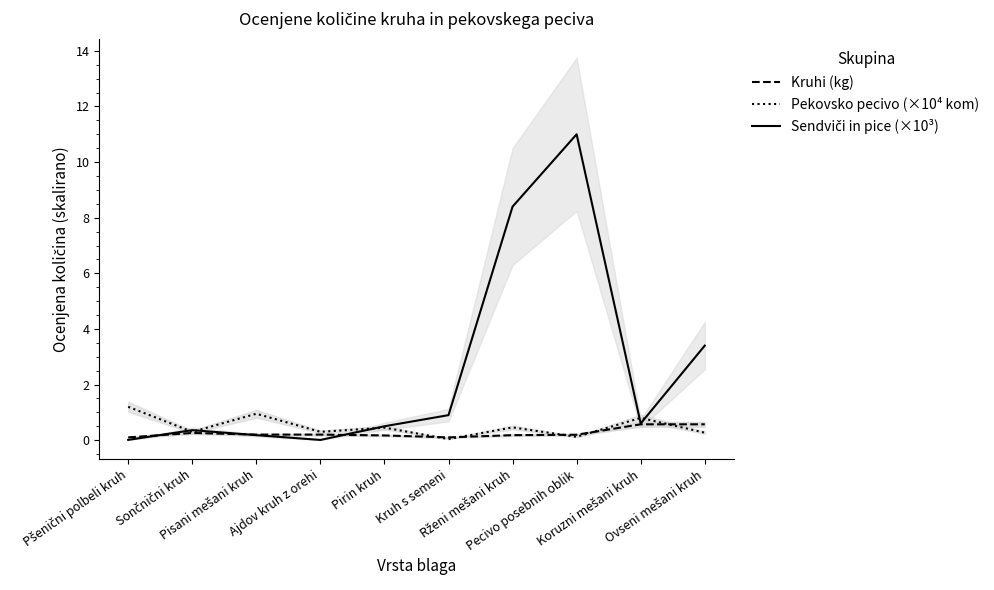

What is the maximum value for Pekovsko pecivo (×10⁴ kom)?

1.2